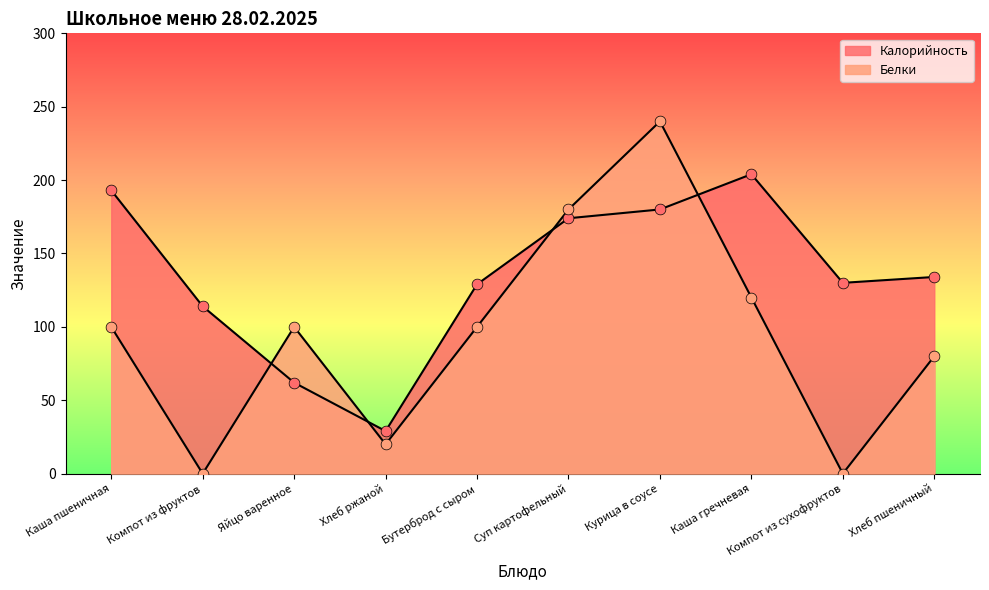

Which series has the largest total across all categories?

Калорийность